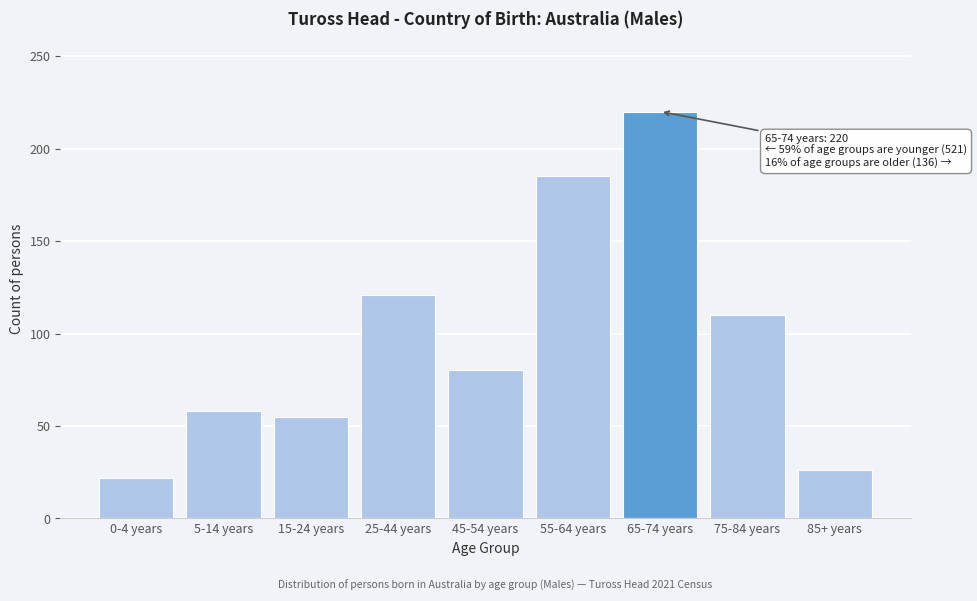

Reading right to left, what are all the values shown in this chart?

85+ years=26	75-84 years=110	65-74 years=220	55-64 years=185	45-54 years=80	25-44 years=121	15-24 years=55	5-14 years=58	0-4 years=22